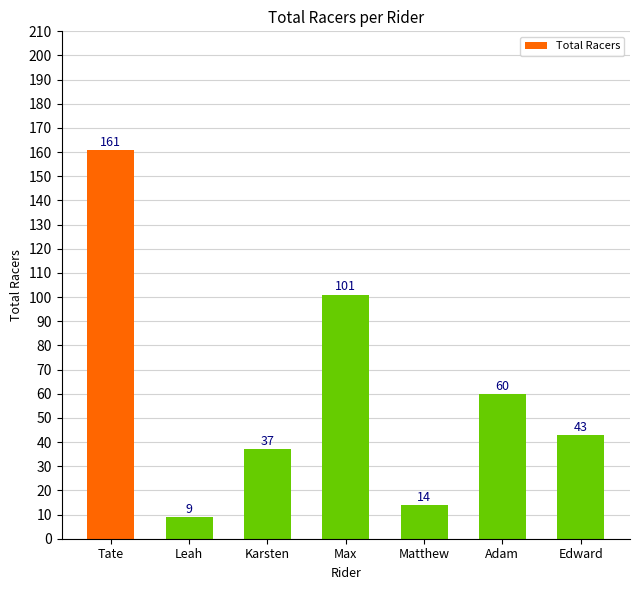

What value does the data have at Tate, to the nearest 5?

160